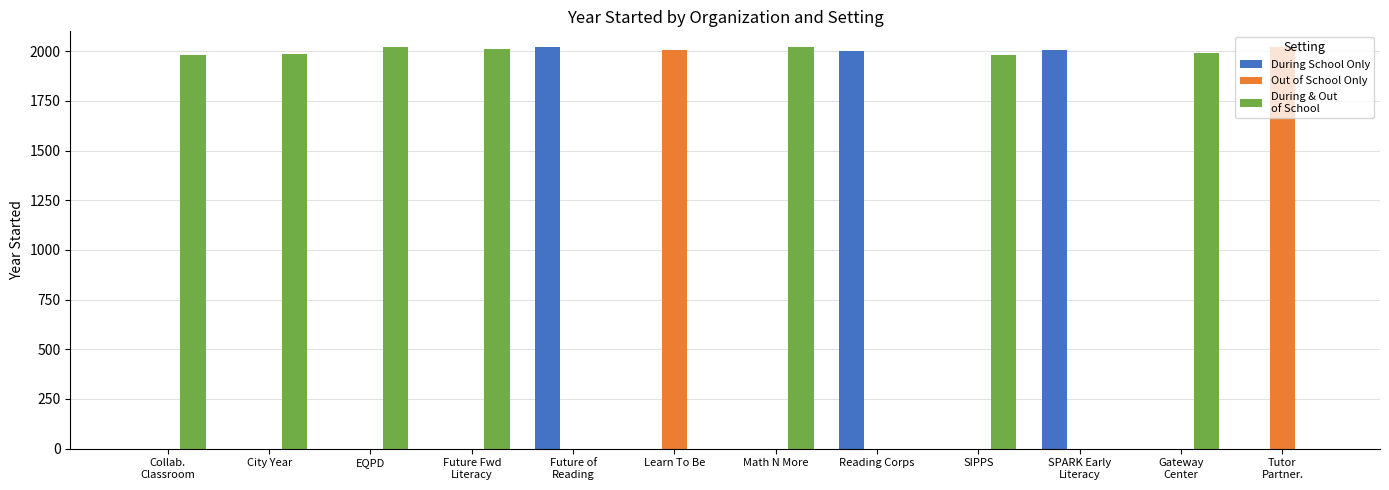

What is the total value across all series at EQPD?

2020